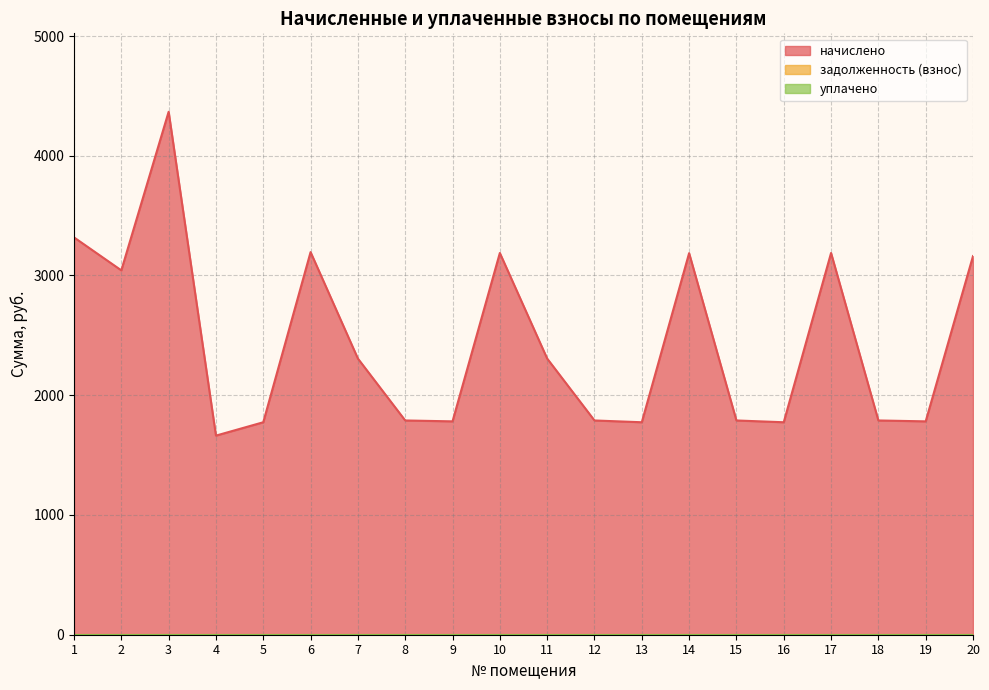

True or false: начислено and задолженность (взнос) intersect in this chart.

False